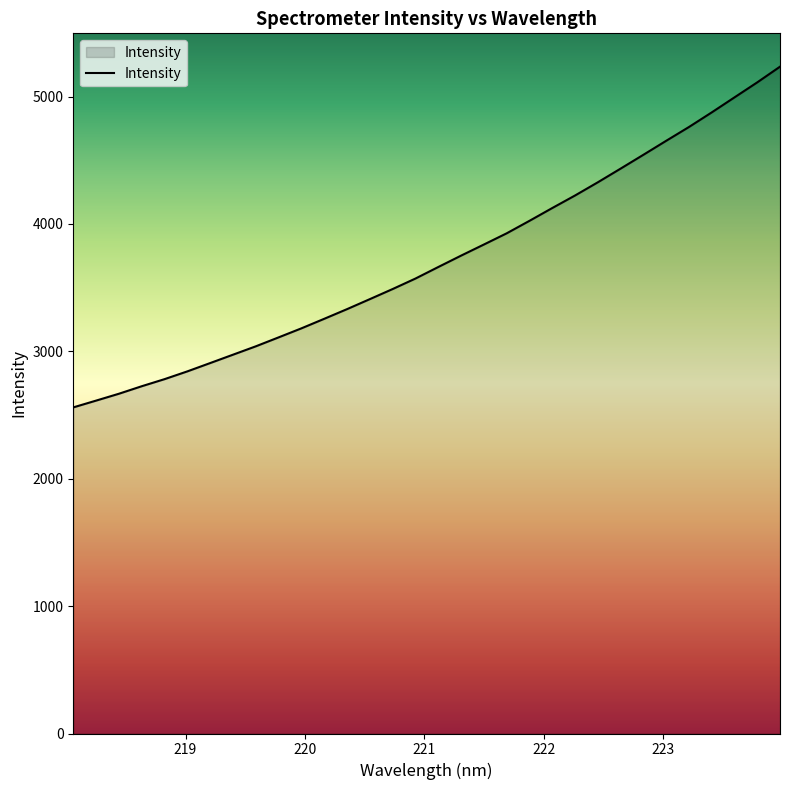

What is the minimum value shown in the chart?

2560.0